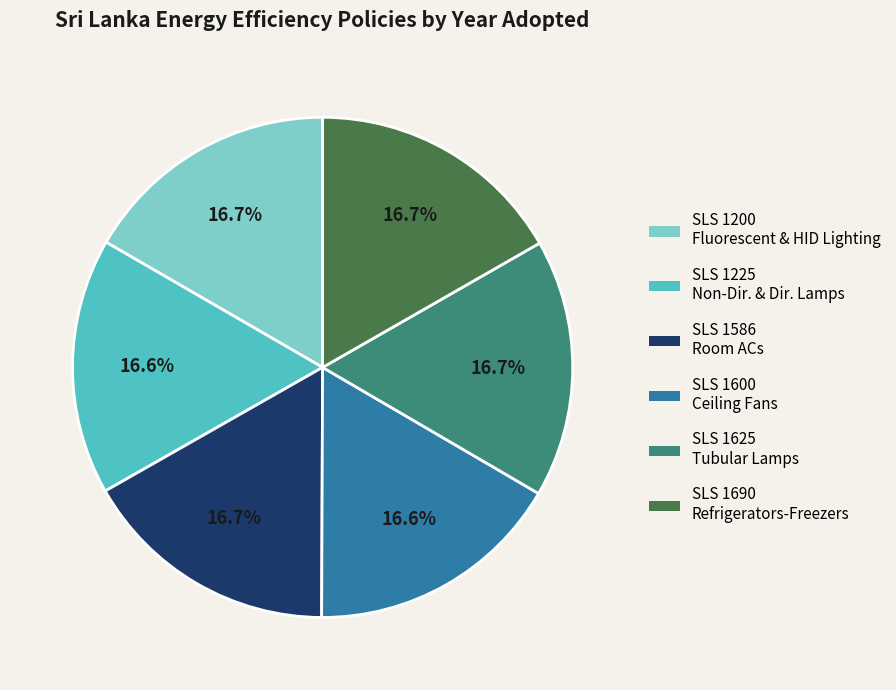

Does any single category account for the majority?

No